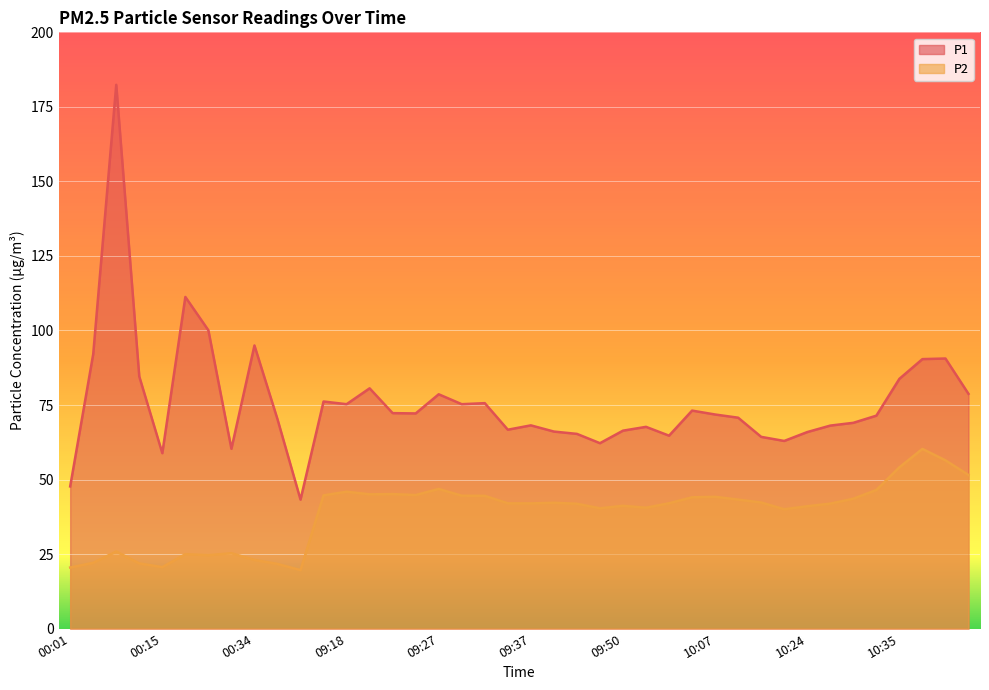

What is the total value across all series at 09:22?

117.4